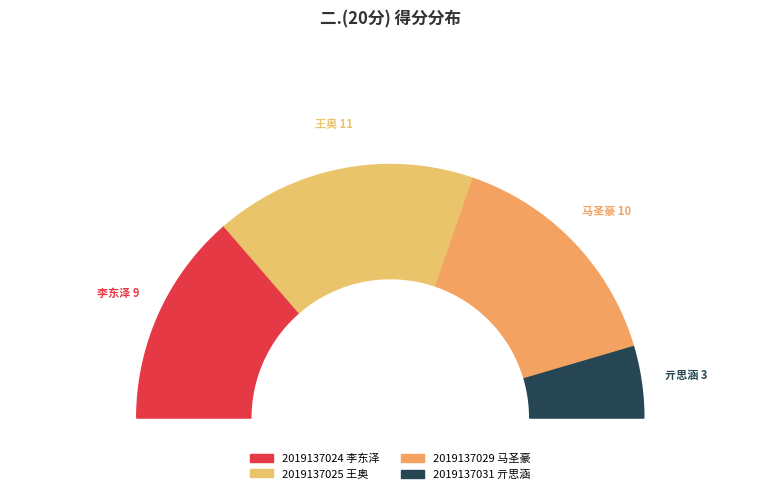

The 2019137024 李东泽 slice represents 22% of the pie. True or false?

False